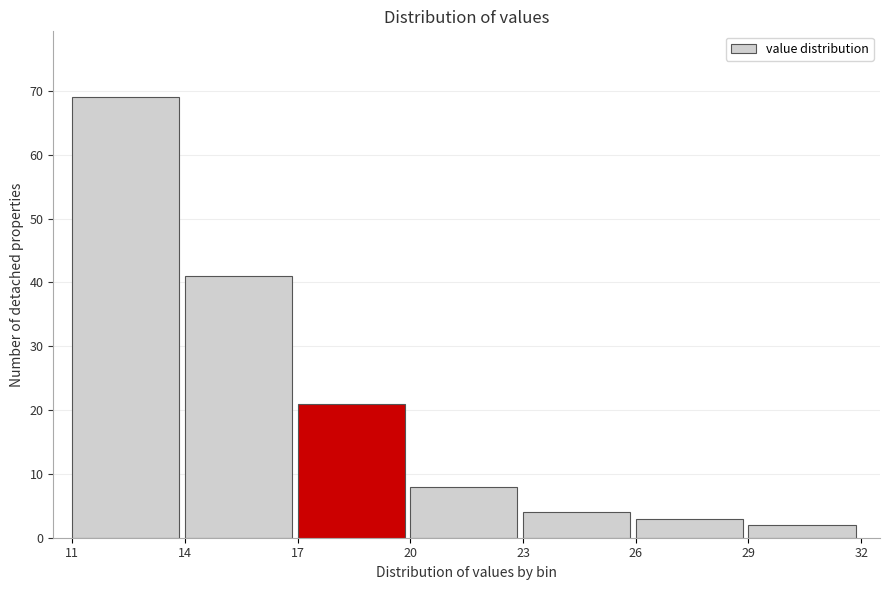

Reading left to right, transcribe this chart: for each bar, give the range it covers on the x-axis and its height. The values are not printed on the chart, so give them approximately, as read against the axis.

11 to 14: 69
14 to 17: 41
17 to 20: 21
20 to 23: 8
23 to 26: 4
26 to 29: 3
29 to 32: 2